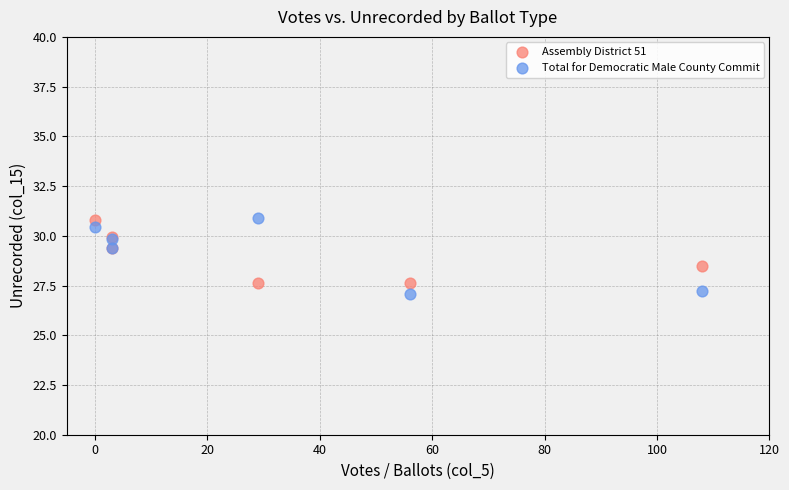

What are all the series names shown in the legend?

Assembly District 51, Total for Democratic Male County Commit